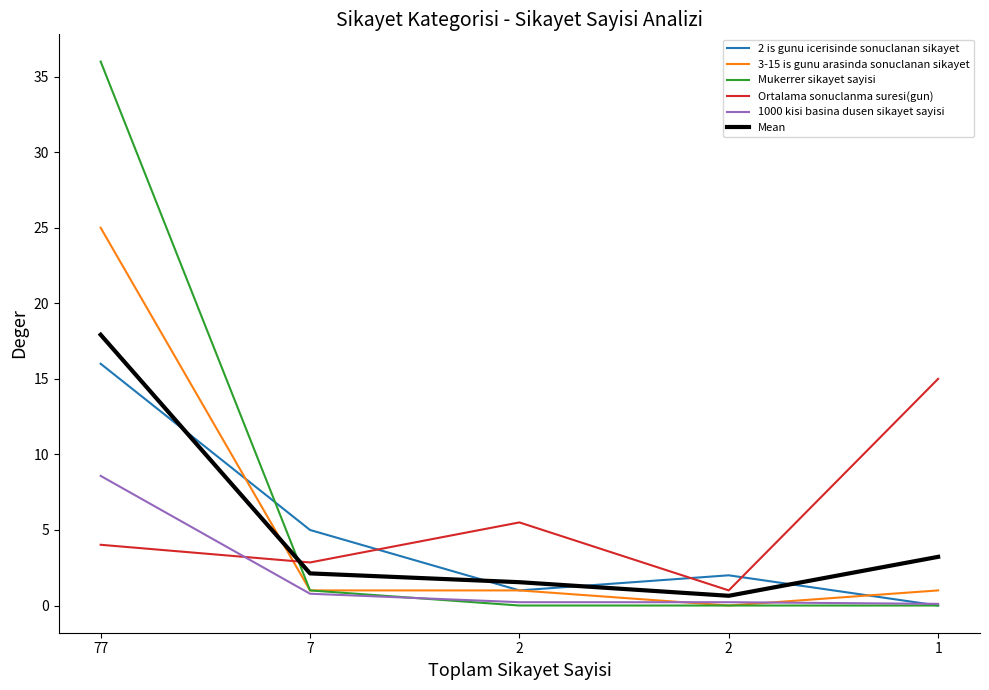

True or false: 3-15 is gunu arasinda sonuclanan sikayet and Ortalama sonuclanma suresi(gun) intersect in this chart.

True